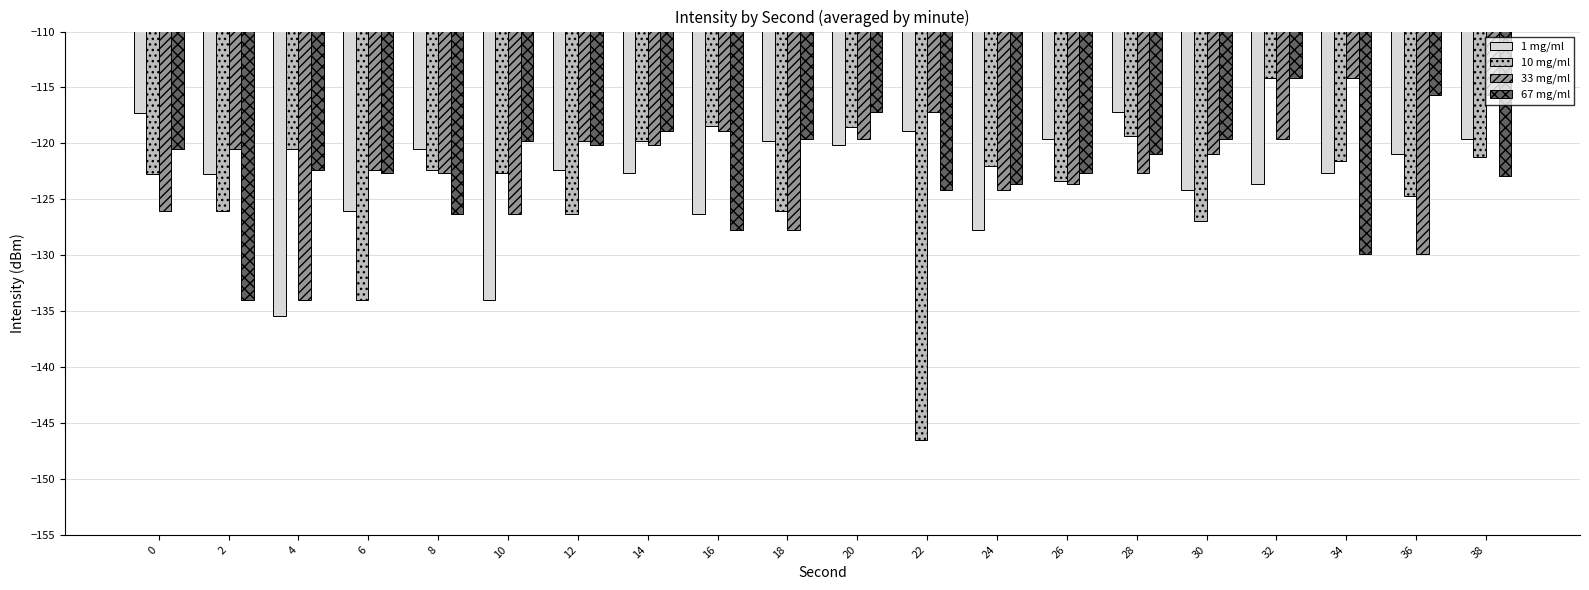

What is the minimum value shown in the chart?

-146.5